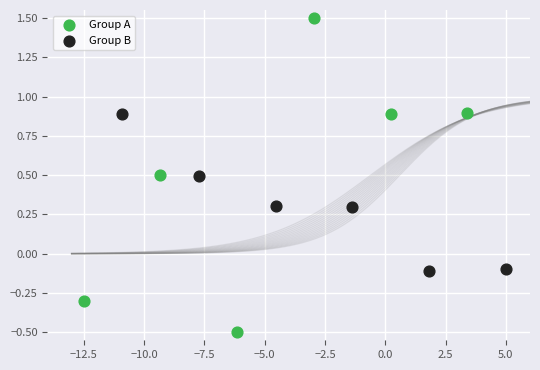

What are all the series names shown in the legend?

Group A, Group B